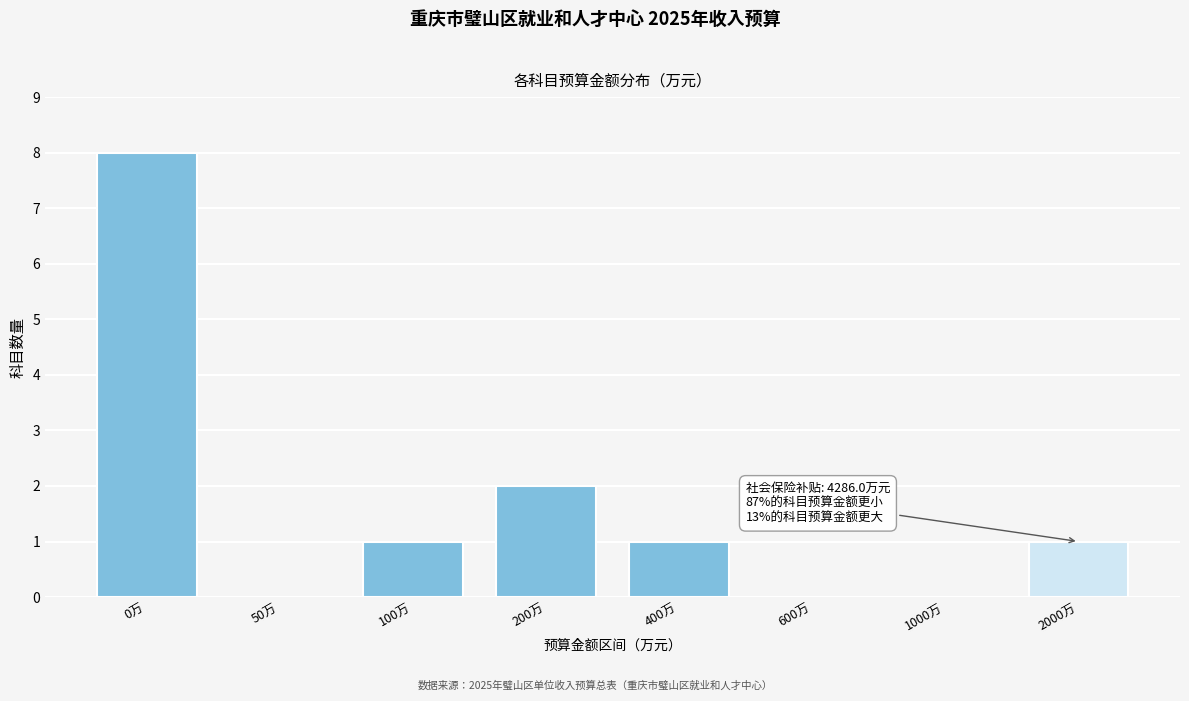

Reading left to right, what are all the values shown in this chart?

0万=8	50万=0	100万=1	200万=2	400万=1	600万=0	1000万=0	2000万=1